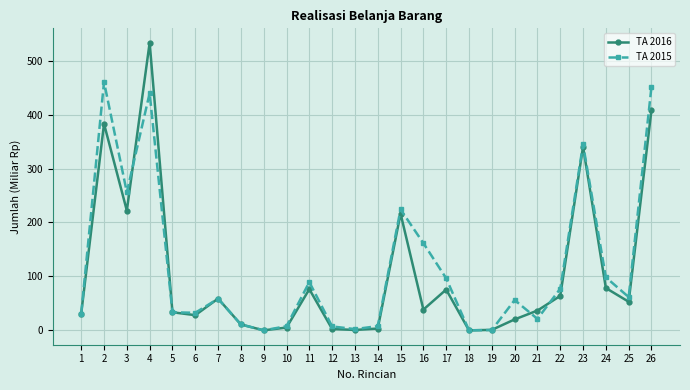

At which category is the sum across all series the highest?

4